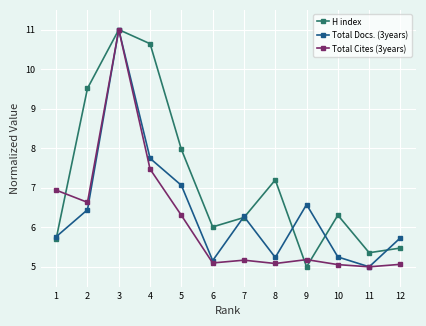

What is the sum of all H index values?

86.4